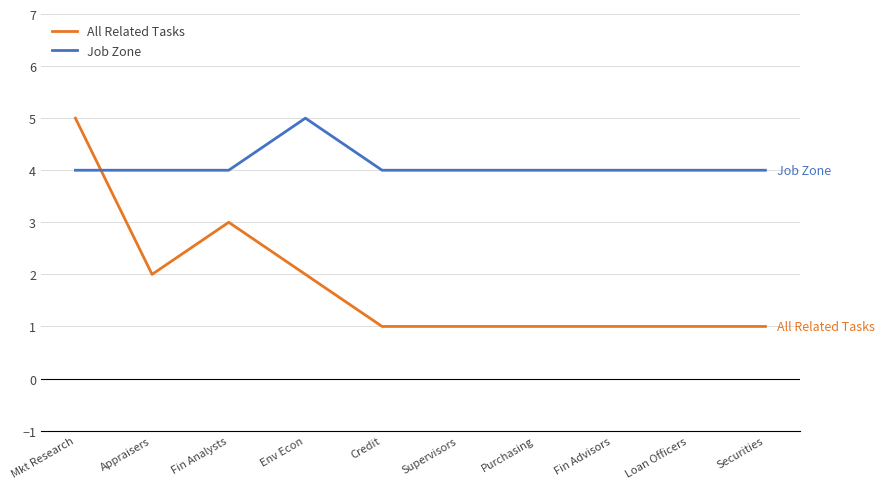

What position from the left is Credit?

5